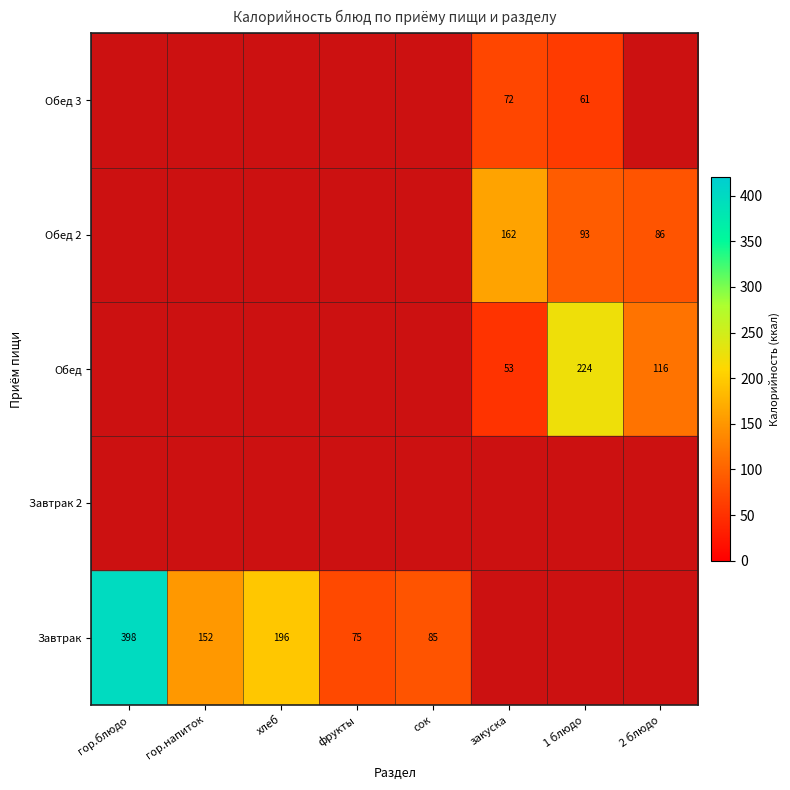

The Завтрак series shows 259 at гор.напиток. True or false?

False